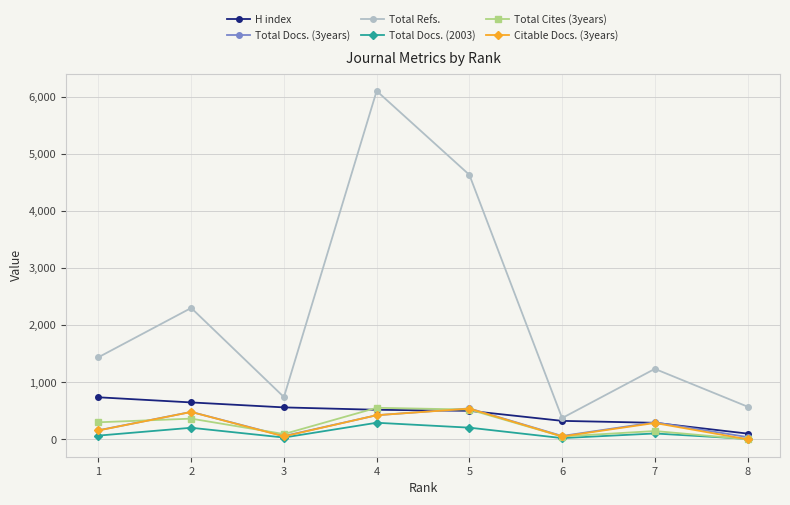

Is the value of Citable Docs. (3years) at 4 greater than the value of Total Docs. (2003) at 7?

Yes